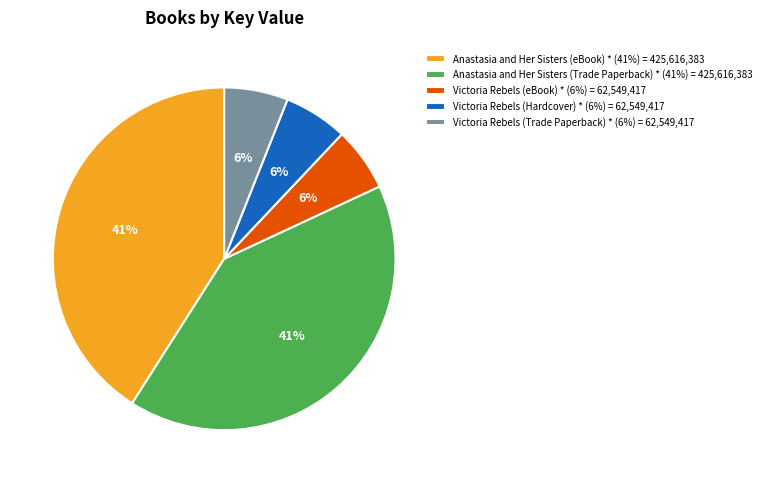

Does any single category account for the majority?

No